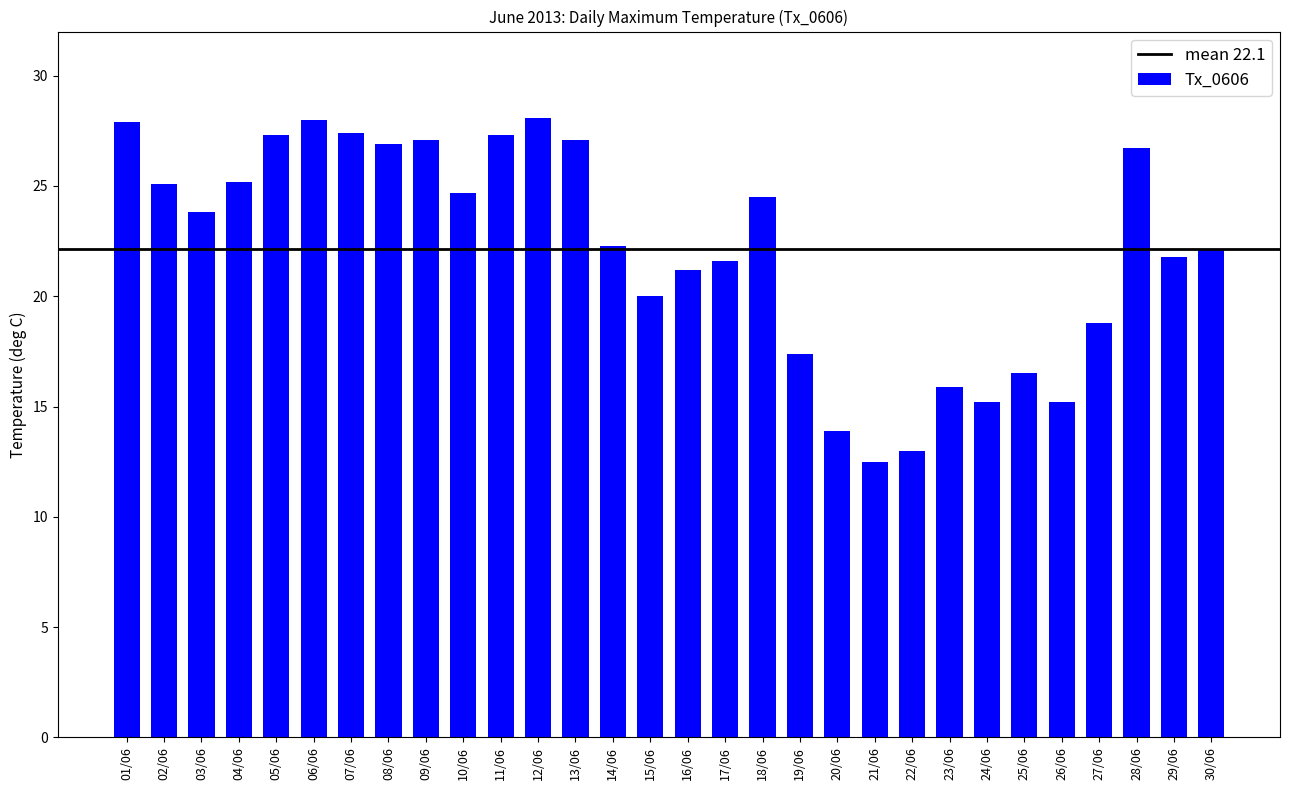

What is the label of the 3rd bar from the left?

03/06